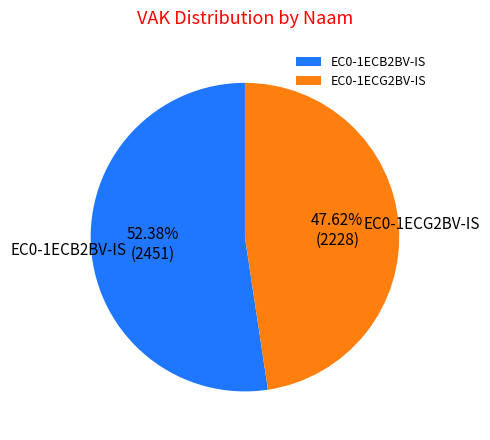

True or false: EC0-1ECB2BV-IS accounts for 41% of the total.

False